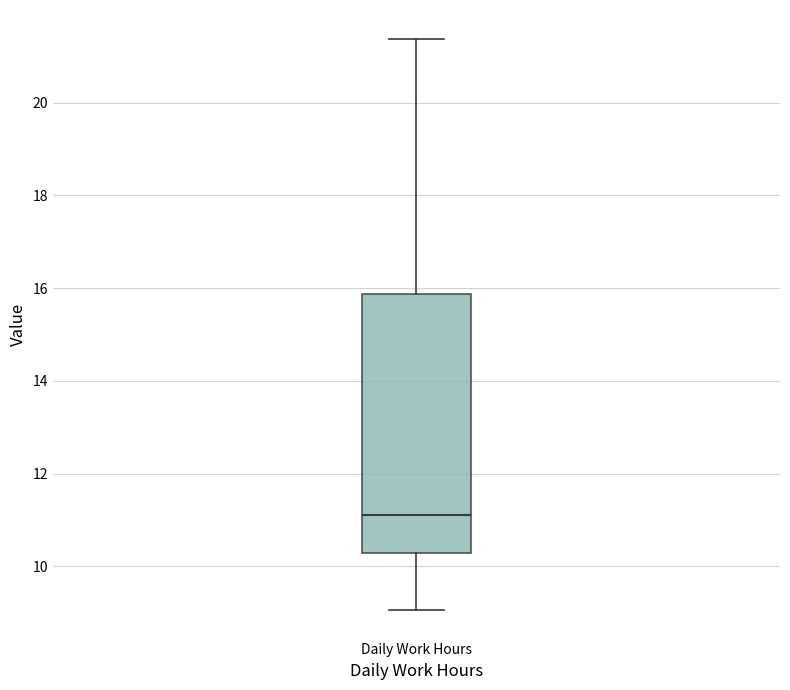

Read this box plot against the y-axis: the position of the median line, the range covered by the box, and the ends of both whiskers. The values are not printed on the chart, so give them approximately, as read against the axis.

median 11.2, box 10.2 to 15.8, whiskers 9.0 to 21.4